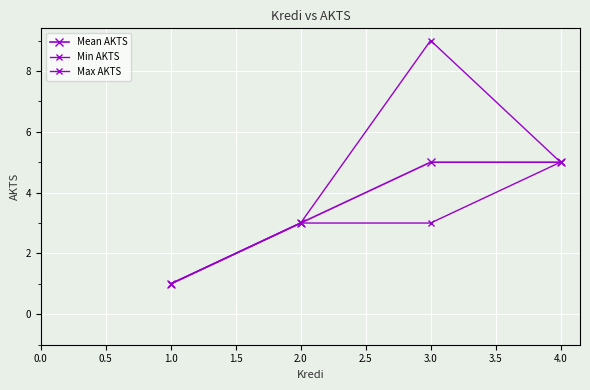

How many lines are shown in the chart?

3